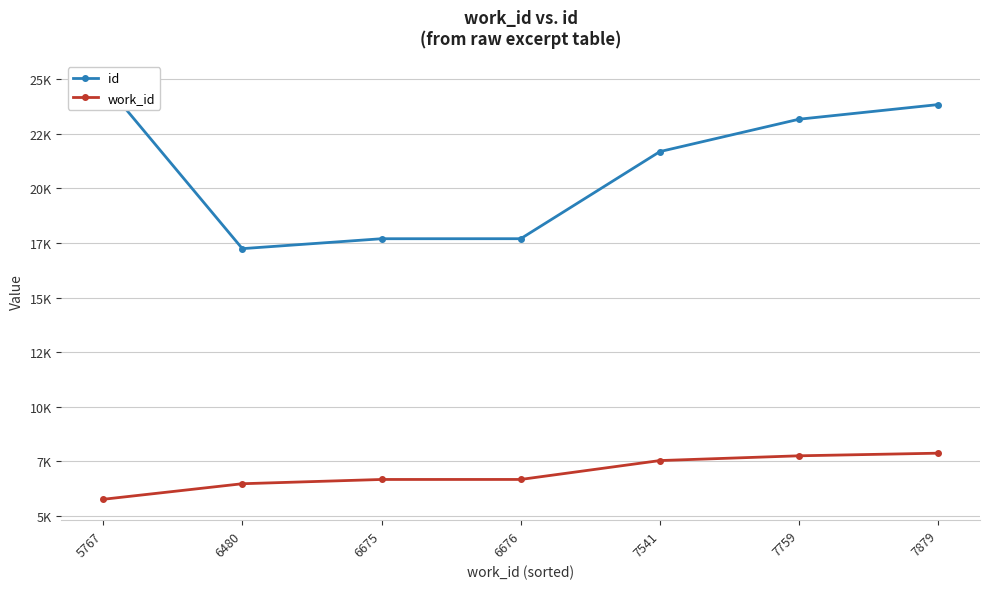

What is the total value across all series at 7541?

29230